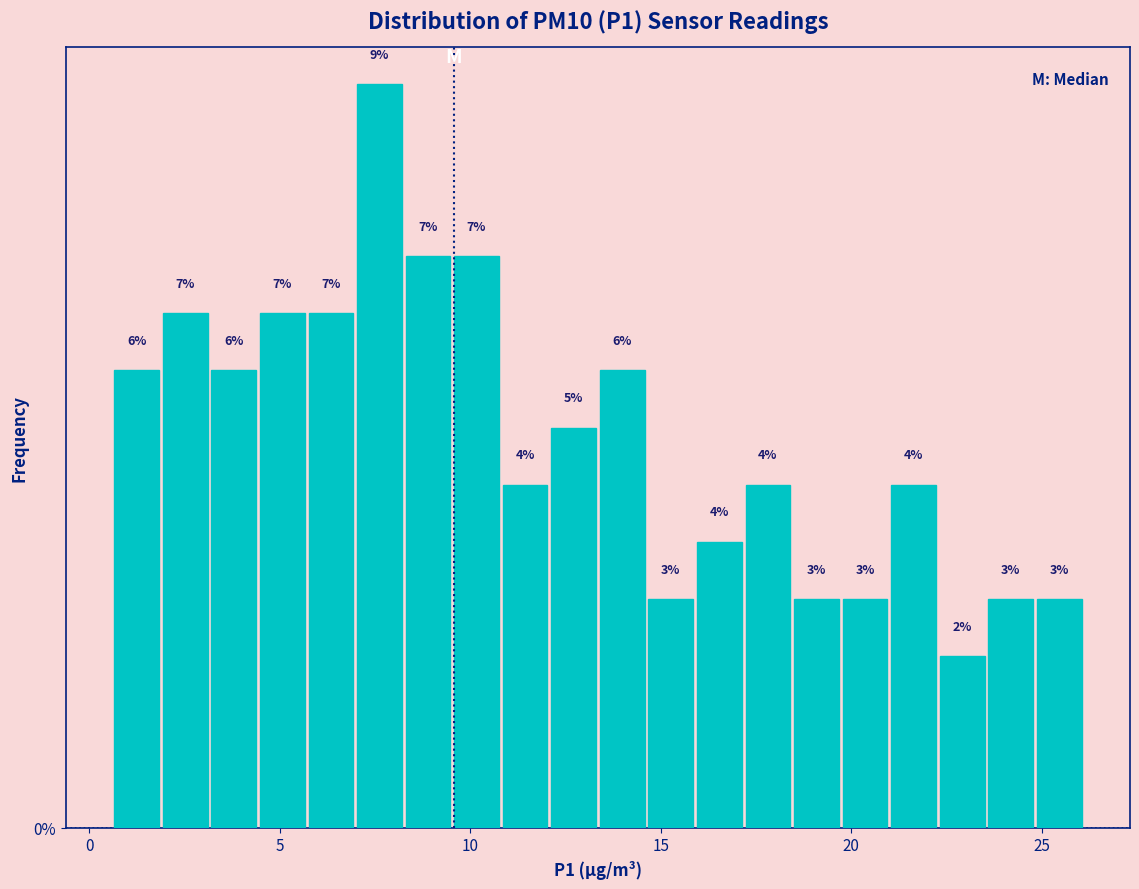

Read against the x-axis, roughly where is the centre of the tallest bar?

7.5